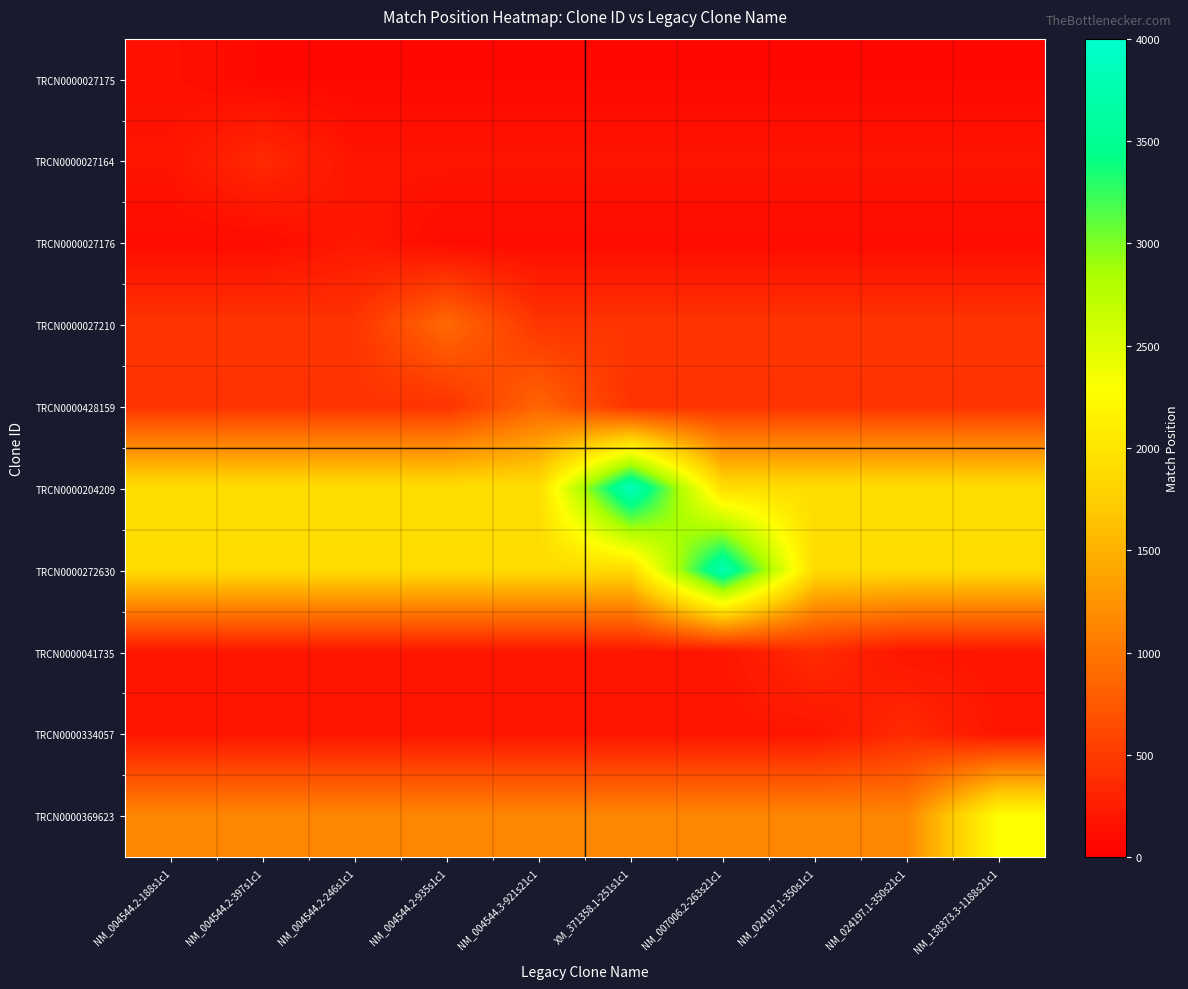

Reading left to right, list all the values displayed in this chart.

TRCN0000027175: NM_004544.2-188s1c1=149.0	NM_004544.2-397s1c1=74.5	NM_004544.2-246s1c1=74.5	NM_004544.2-935s1c1=74.5	NM_004544.3-921s21c1=74.5	XM_371358.1-251s1c1=74.5	NM_007006.2-263s21c1=74.5	NM_024197.1-350s1c1=74.5	NM_024197.1-350s21c1=74.5	NM_138373.3-1188s21c1=74.5
TRCN0000027164: NM_004544.2-188s1c1=179.0	NM_004544.2-397s1c1=358.0	NM_004544.2-246s1c1=179.0	NM_004544.2-935s1c1=179.0	NM_004544.3-921s21c1=179.0	XM_371358.1-251s1c1=179.0	NM_007006.2-263s21c1=179.0	NM_024197.1-350s1c1=179.0	NM_024197.1-350s21c1=179.0	NM_138373.3-1188s21c1=179.0
TRCN0000027176: NM_004544.2-188s1c1=103.5	NM_004544.2-397s1c1=103.5	NM_004544.2-246s1c1=207.0	NM_004544.2-935s1c1=103.5	NM_004544.3-921s21c1=103.5	XM_371358.1-251s1c1=103.5	NM_007006.2-263s21c1=103.5	NM_024197.1-350s1c1=103.5	NM_024197.1-350s21c1=103.5	NM_138373.3-1188s21c1=103.5
TRCN0000027210: NM_004544.2-188s1c1=448.0	NM_004544.2-397s1c1=448.0	NM_004544.2-246s1c1=448.0	NM_004544.2-935s1c1=896.0	NM_004544.3-921s21c1=448.0	XM_371358.1-251s1c1=448.0	NM_007006.2-263s21c1=448.0	NM_024197.1-350s1c1=448.0	NM_024197.1-350s21c1=448.0	NM_138373.3-1188s21c1=448.0
TRCN0000428159: NM_004544.2-188s1c1=430.5	NM_004544.2-397s1c1=430.5	NM_004544.2-246s1c1=430.5	NM_004544.2-935s1c1=430.5	NM_004544.3-921s21c1=861.0	XM_371358.1-251s1c1=430.5	NM_007006.2-263s21c1=430.5	NM_024197.1-350s1c1=430.5	NM_024197.1-350s21c1=430.5	NM_138373.3-1188s21c1=430.5
TRCN0000204209: NM_004544.2-188s1c1=1920.0	NM_004544.2-397s1c1=1920.0	NM_004544.2-246s1c1=1920.0	NM_004544.2-935s1c1=1920.0	NM_004544.3-921s21c1=1920.0	XM_371358.1-251s1c1=3840.0	NM_007006.2-263s21c1=1920.0	NM_024197.1-350s1c1=1920.0	NM_024197.1-350s21c1=1920.0	NM_138373.3-1188s21c1=1920.0
TRCN0000272630: NM_004544.2-188s1c1=1879.5	NM_004544.2-397s1c1=1879.5	NM_004544.2-246s1c1=1879.5	NM_004544.2-935s1c1=1879.5	NM_004544.3-921s21c1=1879.5	XM_371358.1-251s1c1=1879.5	NM_007006.2-263s21c1=3759.0	NM_024197.1-350s1c1=1879.5	NM_024197.1-350s21c1=1879.5	NM_138373.3-1188s21c1=1879.5
TRCN0000041735: NM_004544.2-188s1c1=185.0	NM_004544.2-397s1c1=185.0	NM_004544.2-246s1c1=185.0	NM_004544.2-935s1c1=185.0	NM_004544.3-921s21c1=185.0	XM_371358.1-251s1c1=185.0	NM_007006.2-263s21c1=185.0	NM_024197.1-350s1c1=370.0	NM_024197.1-350s21c1=185.0	NM_138373.3-1188s21c1=185.0
TRCN0000334057: NM_004544.2-188s1c1=185.0	NM_004544.2-397s1c1=185.0	NM_004544.2-246s1c1=185.0	NM_004544.2-935s1c1=185.0	NM_004544.3-921s21c1=185.0	XM_371358.1-251s1c1=185.0	NM_007006.2-263s21c1=185.0	NM_024197.1-350s1c1=185.0	NM_024197.1-350s21c1=370.0	NM_138373.3-1188s21c1=185.0
TRCN0000369623: NM_004544.2-188s1c1=1140.0	NM_004544.2-397s1c1=1140.0	NM_004544.2-246s1c1=1140.0	NM_004544.2-935s1c1=1140.0	NM_004544.3-921s21c1=1140.0	XM_371358.1-251s1c1=1140.0	NM_007006.2-263s21c1=1140.0	NM_024197.1-350s1c1=1140.0	NM_024197.1-350s21c1=1140.0	NM_138373.3-1188s21c1=2280.0